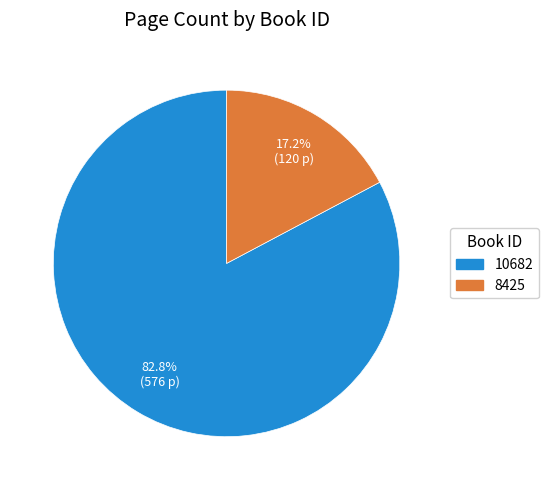

Does 10682 account for over 50% of the chart?

Yes